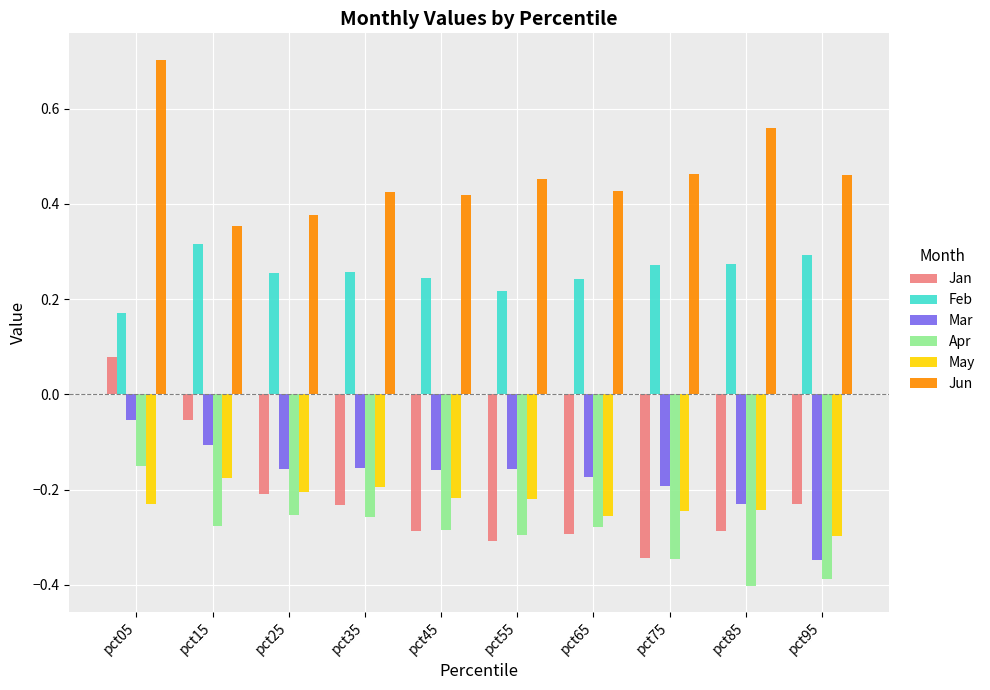

The Feb series shows 0.3 at pct05. True or false?

False